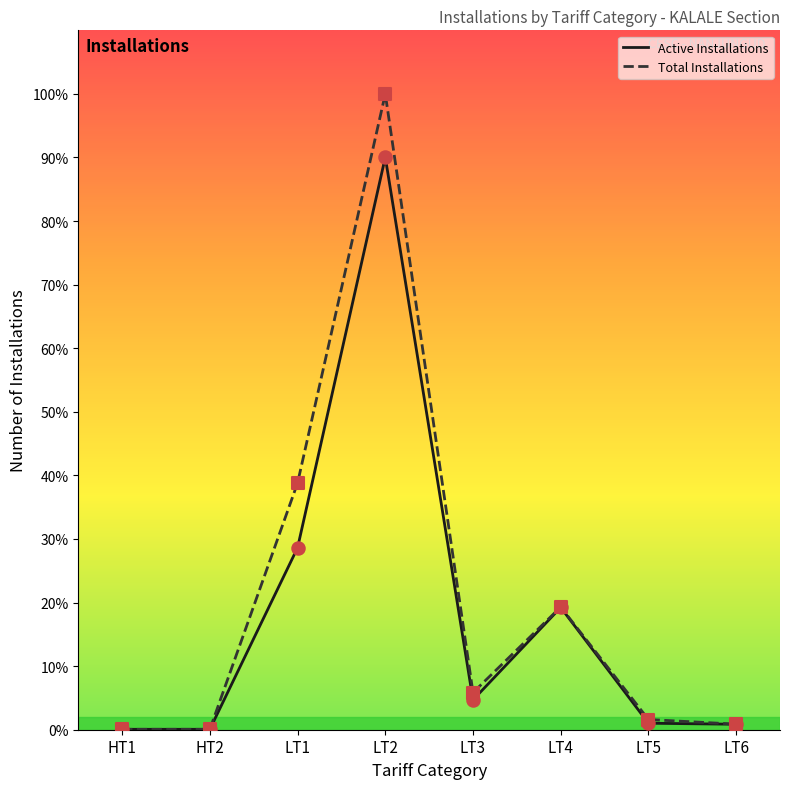

Is the value of Total Installations at LT5 greater than the value of Active Installations at HT2?

Yes